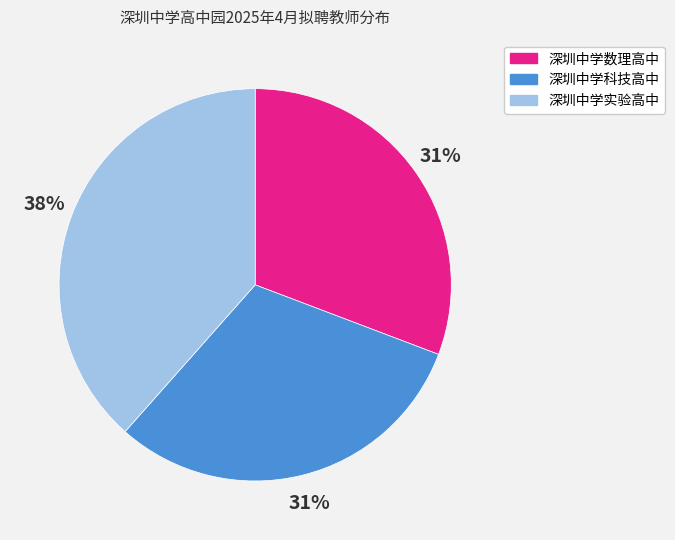

Between 深圳中学实验高中 and 深圳中学数理高中, which is larger?

深圳中学实验高中